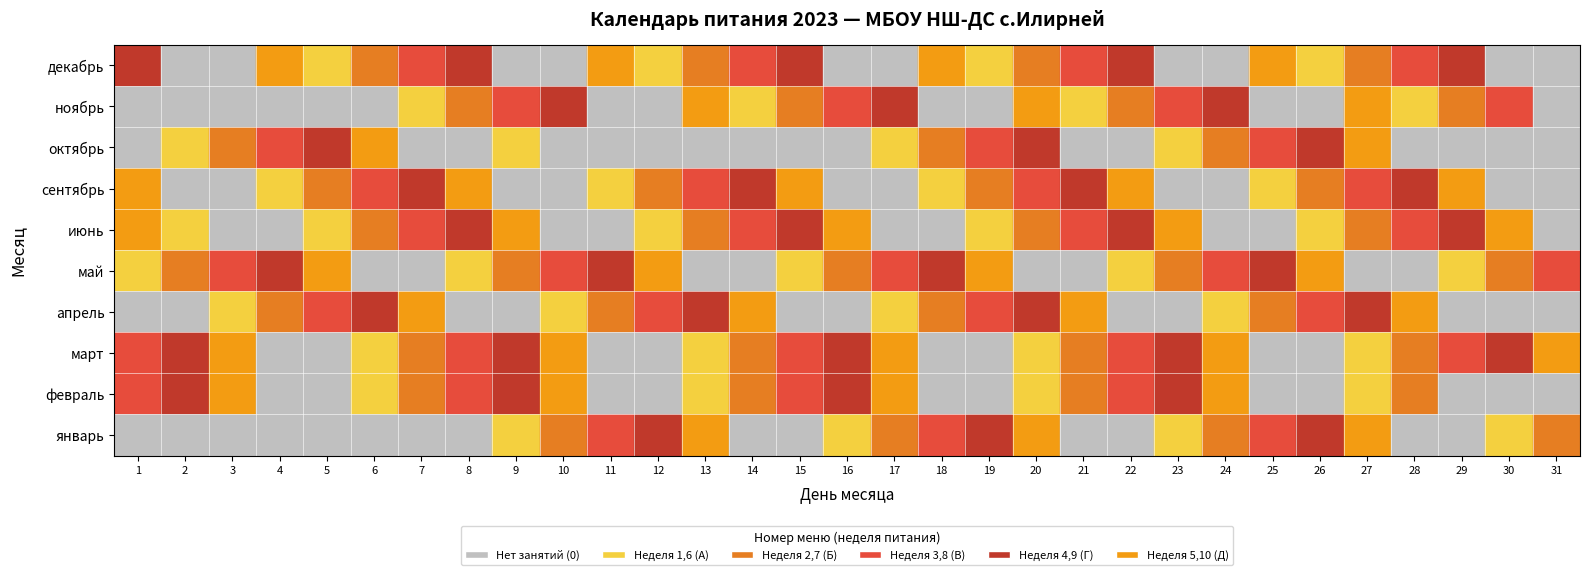

Count the май values in the range 0 to 7.

25